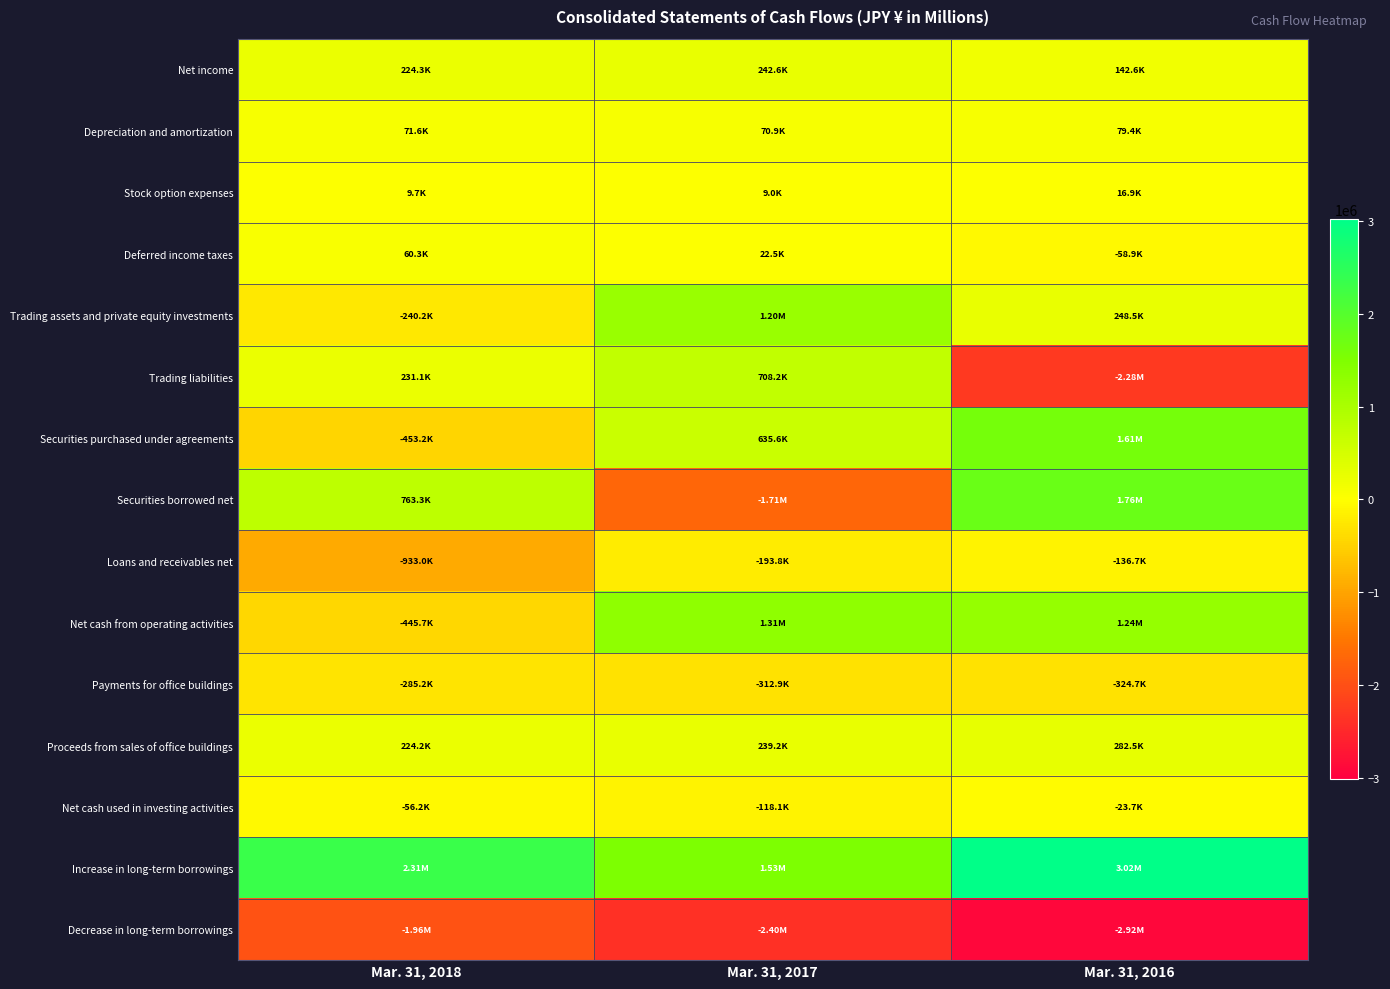

What is the maximum value shown in the chart?

3018453